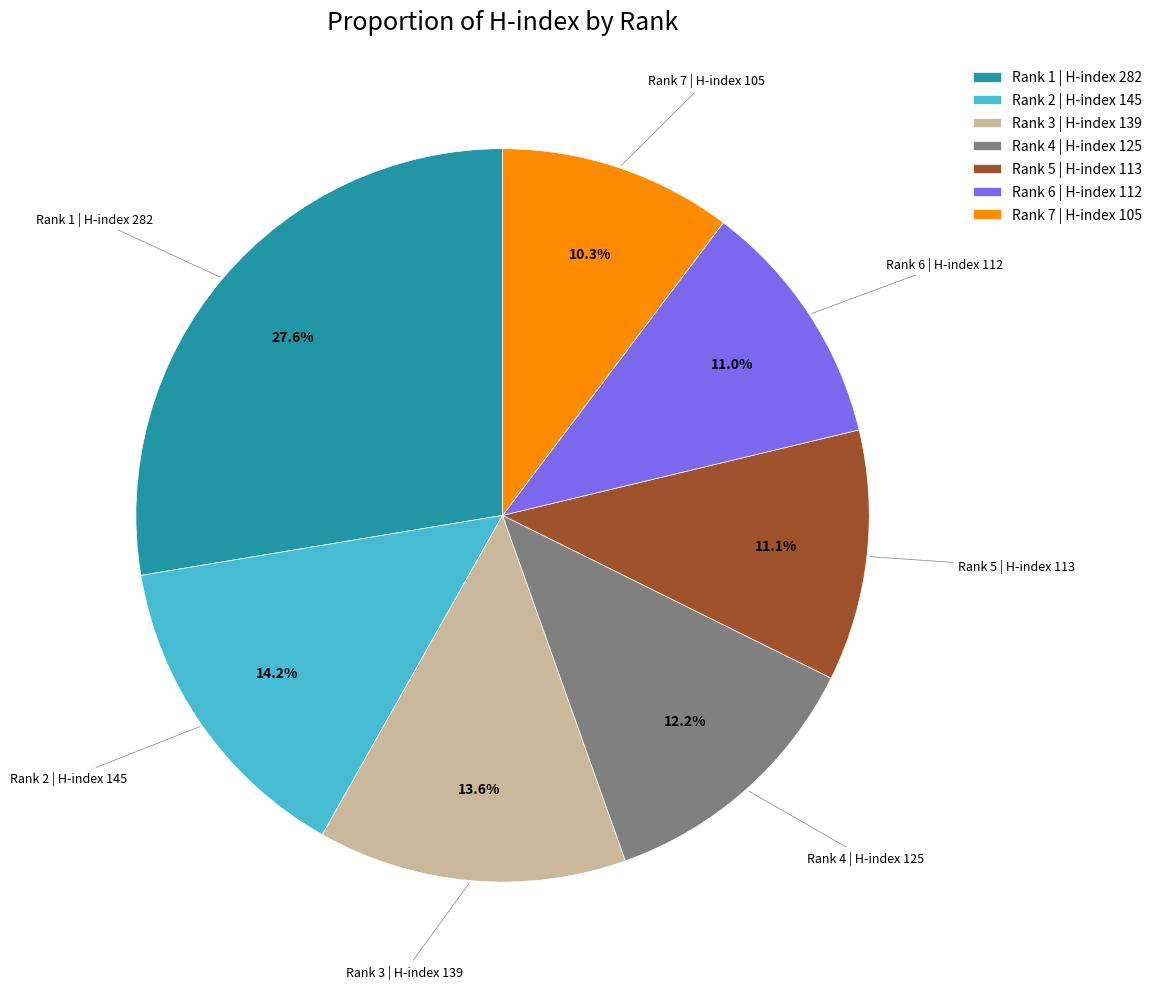

How many segments does this pie chart have?

7